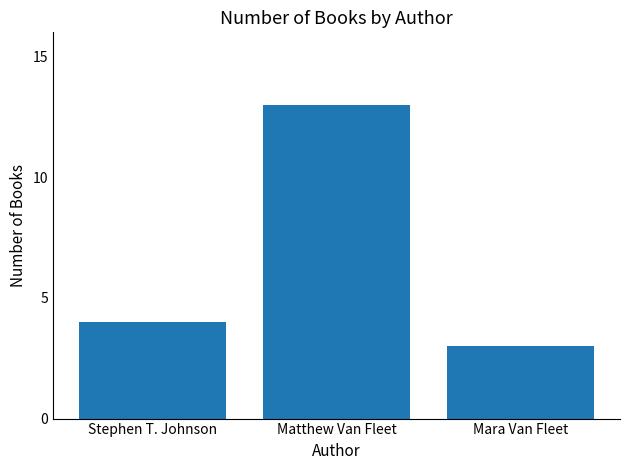

What is the difference between the maximum and second lowest values?

9